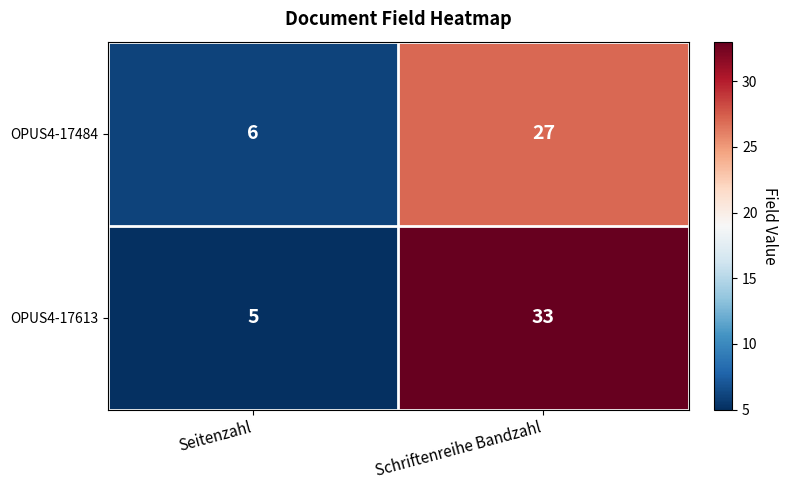

Between Seitenzahl and Schriftenreihe Bandzahl, which series saw the biggest shift?

OPUS4-17613